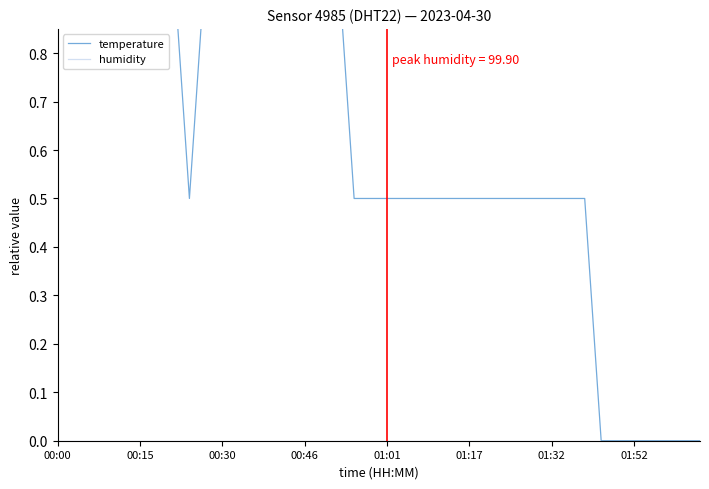

True or false: humidity has more than 2 interior local peaks.

False